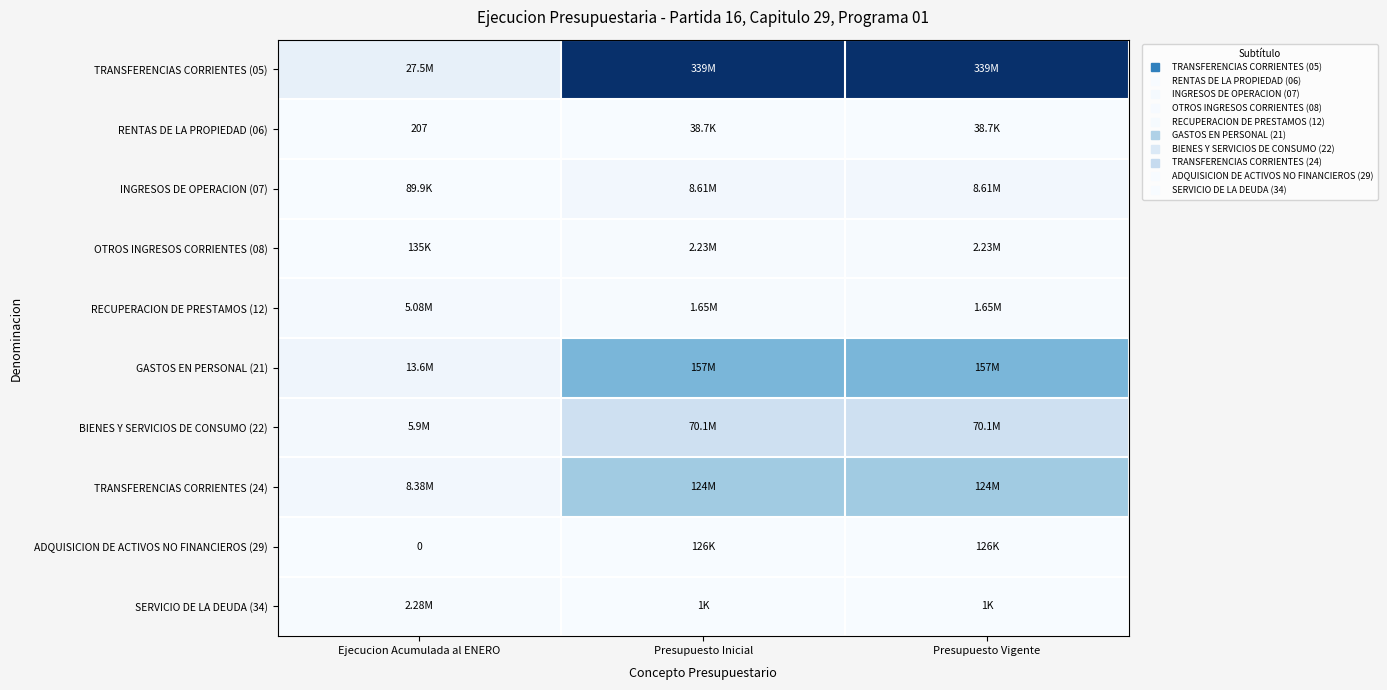

The value of INGRESOS DE OPERACION (07) at Presupuesto Vigente is 5852120. True or false?

False